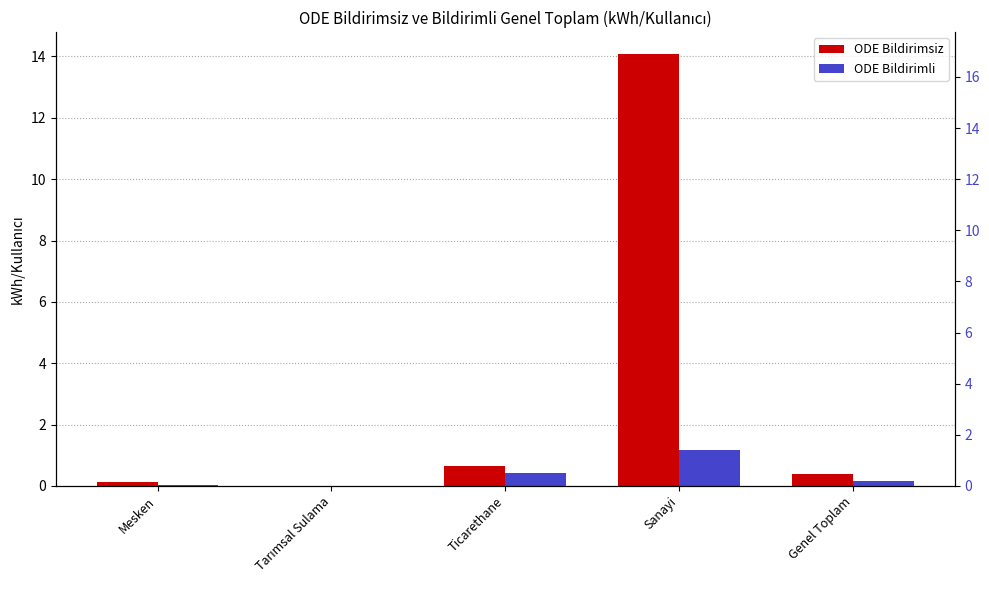

The ODE Bildirimli series shows -0.4 at Tarımsal Sulama. True or false?

False